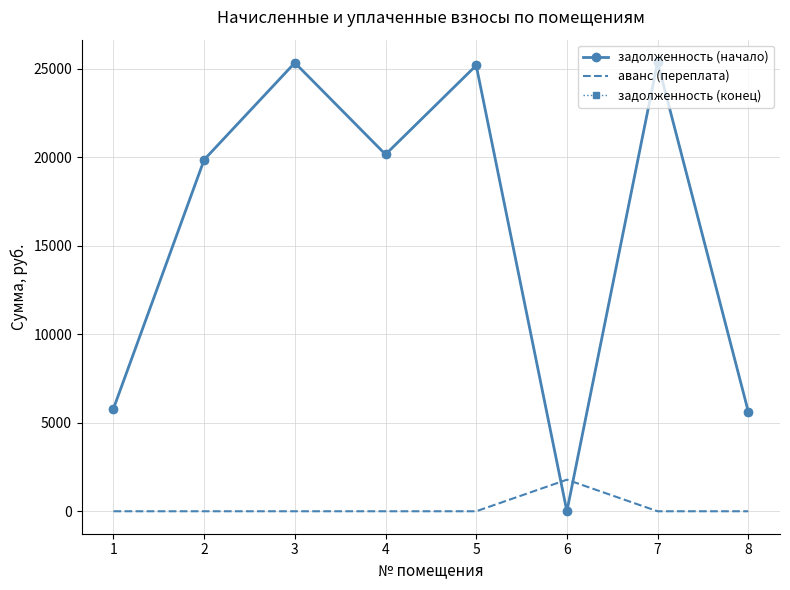

Which series has the largest total across all categories?

задолженность (начало)